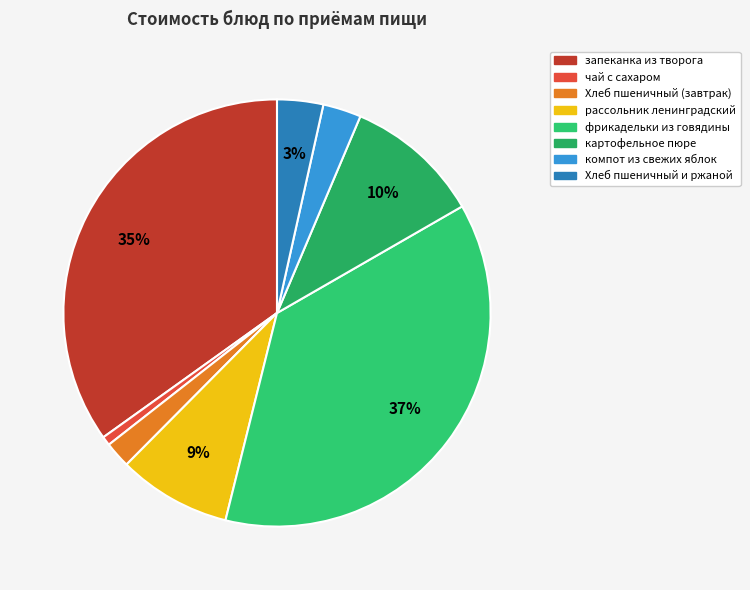

How many slices are in this pie chart?

8